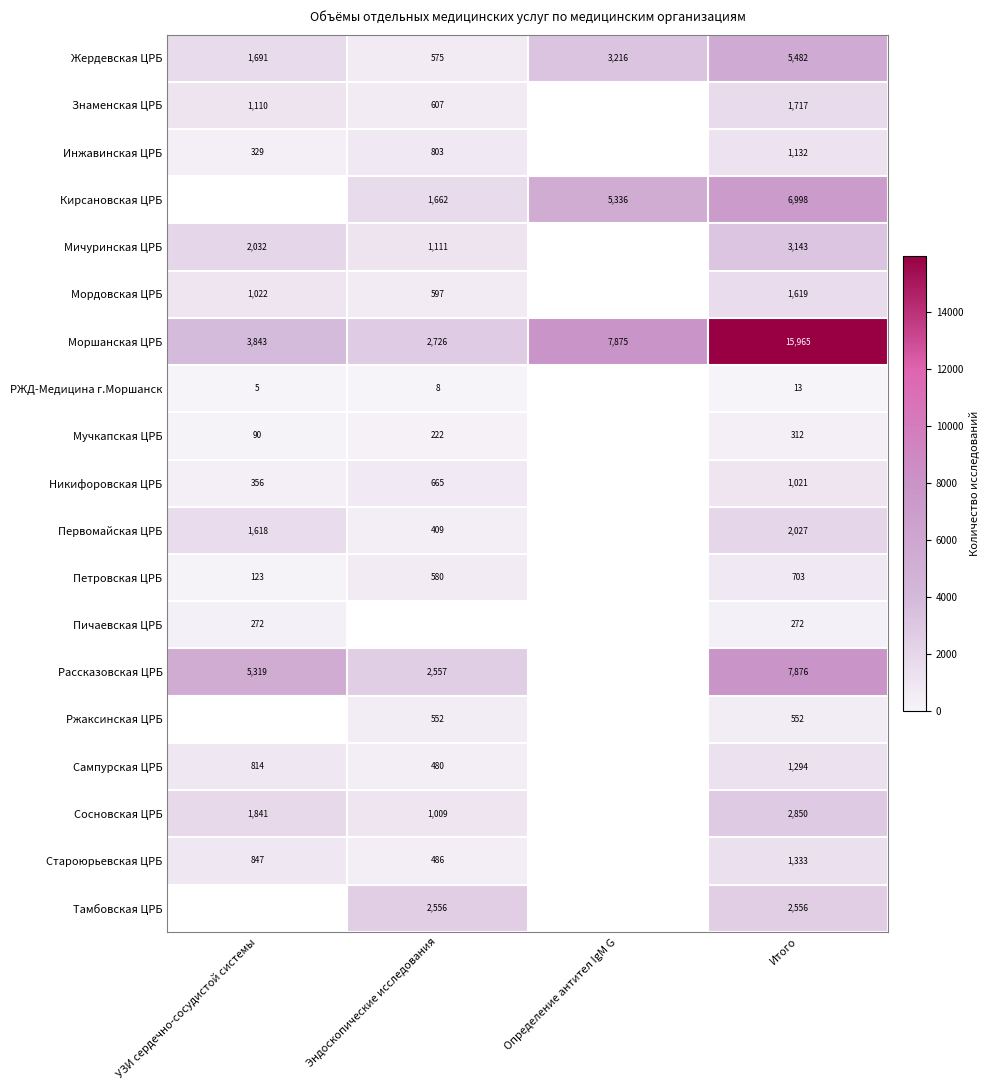

How many categories are shown in the chart?

4